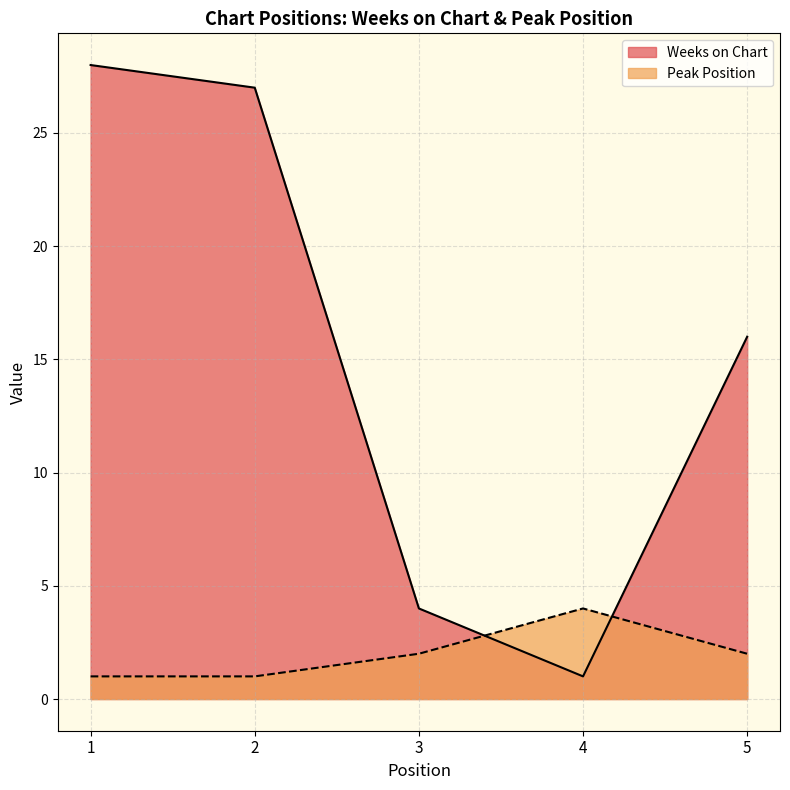

Which series changed the most between 4 and 5?

Weeks on Chart